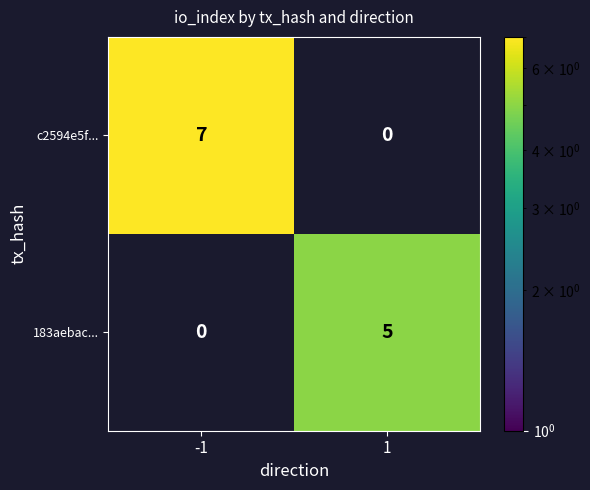

Count the number of categories in the chart.

2